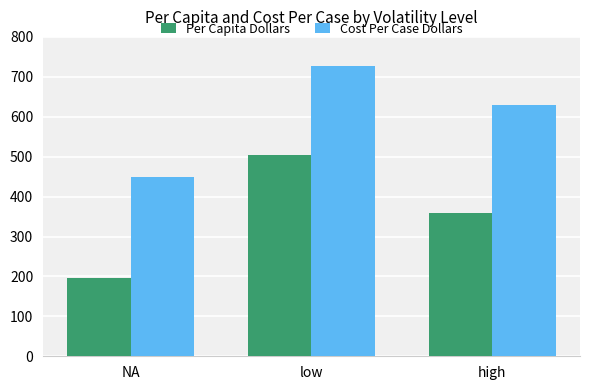

Where is Cost Per Case Dollars nearest to the value 587?

high